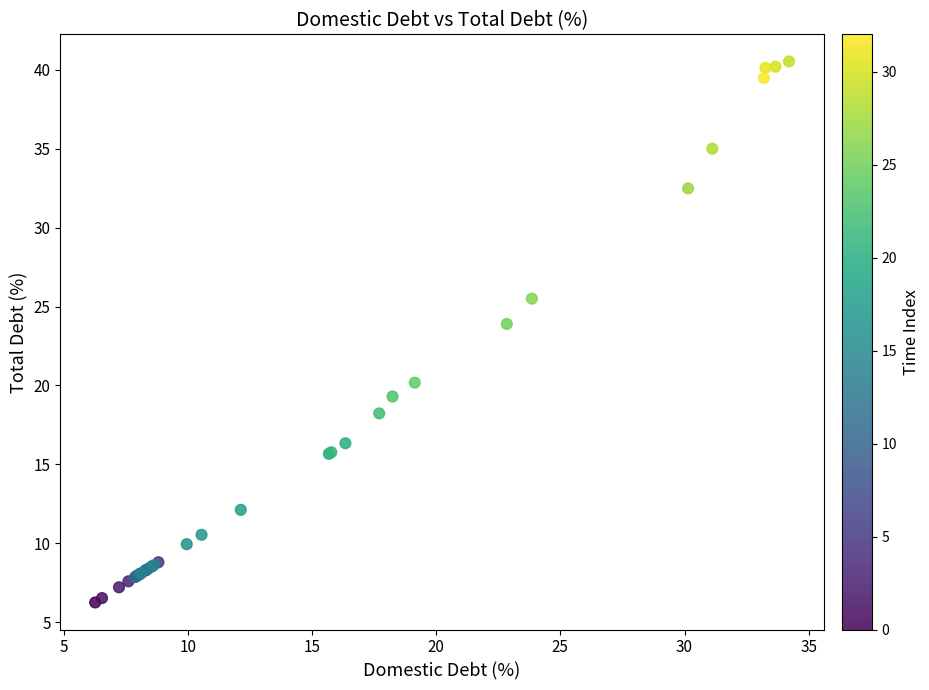

What Y value in the scatter plot is closest to 23?

23.9